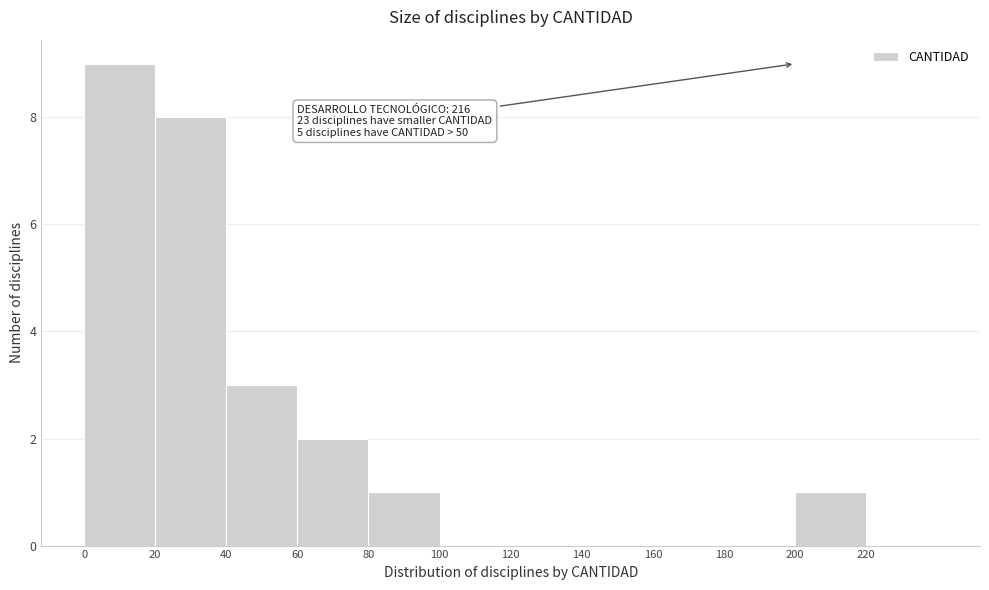

Which range on the x-axis has the tallest bar?

0 to 20